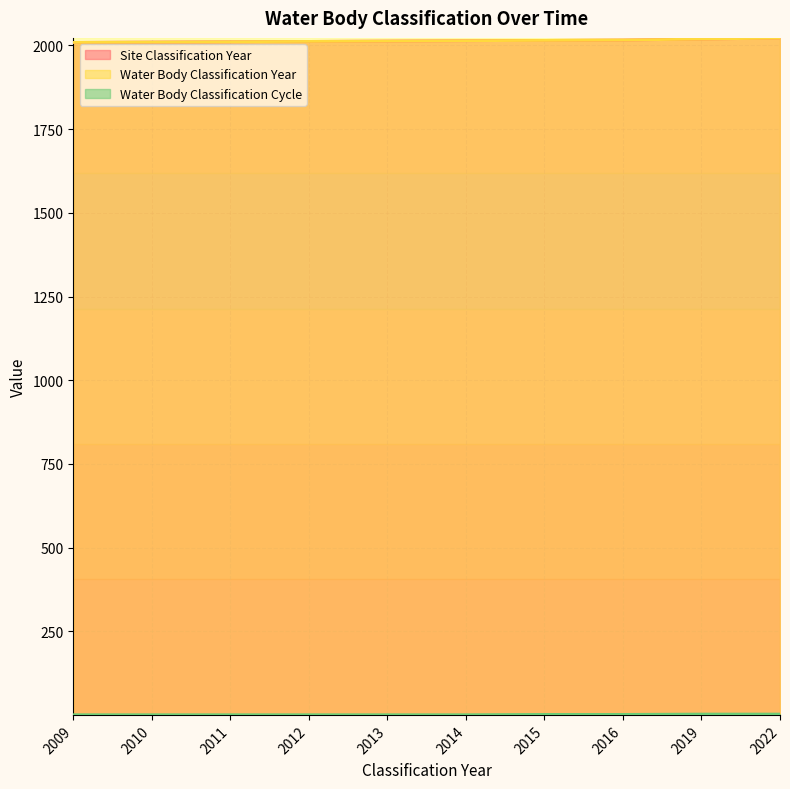

Rank the series by their maximum value, from lowest to highest.

Water Body Classification Cycle, Site Classification Year, Water Body Classification Year